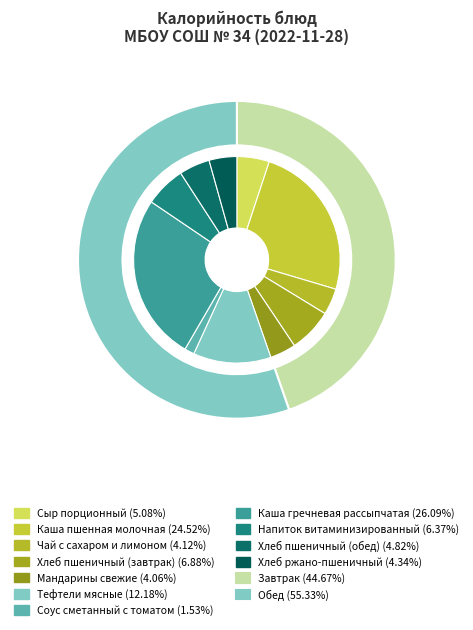

Between Мандарины свежие and Чай с сахаром и лимоном, which is larger?

Чай с сахаром и лимоном